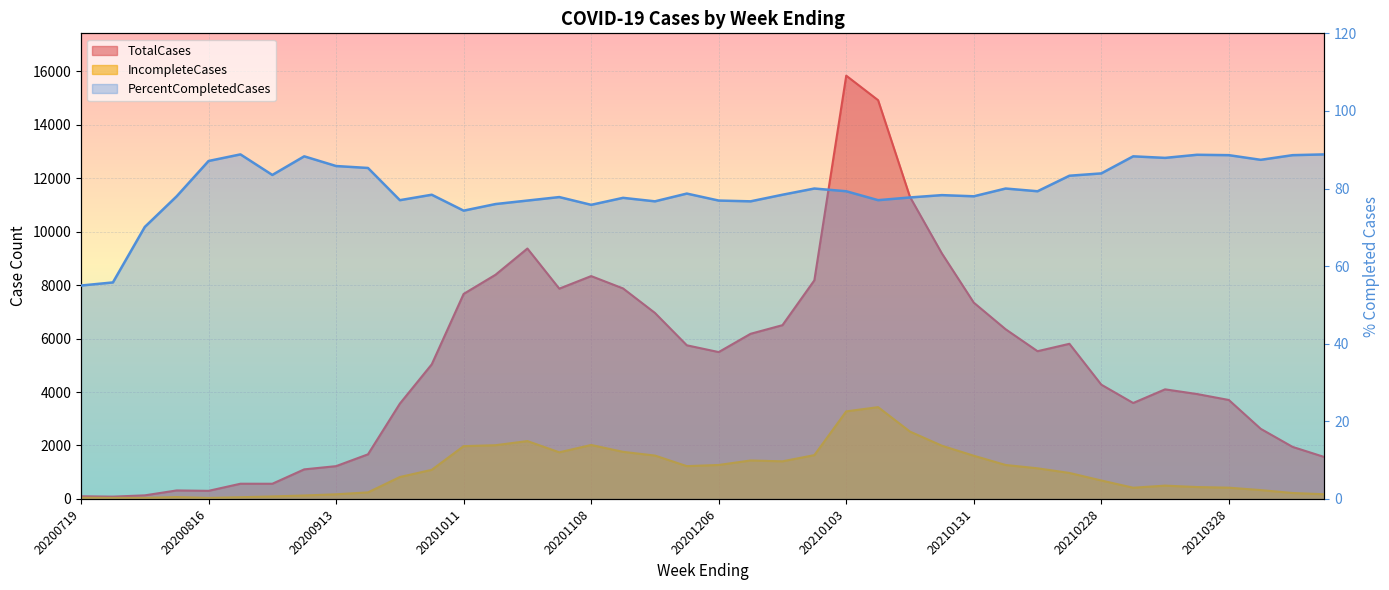

How many values in the TotalCases series are below 5494?

20